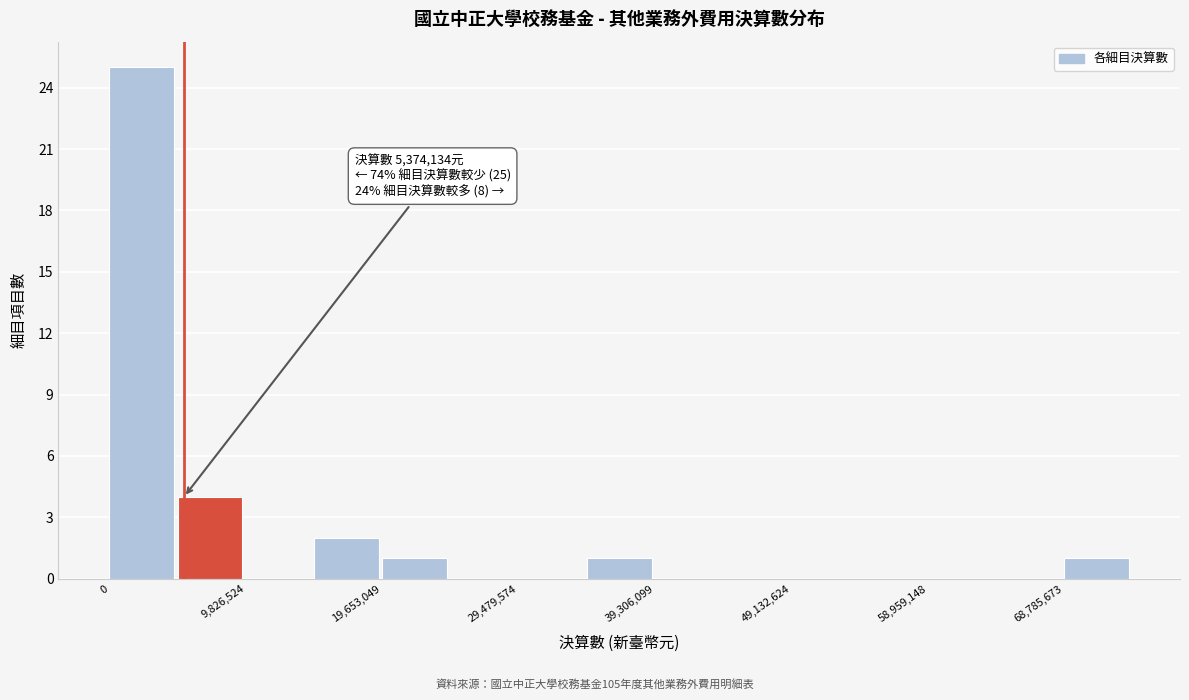

Over which range of the x-axis is the bar tallest?

0 to 5000000